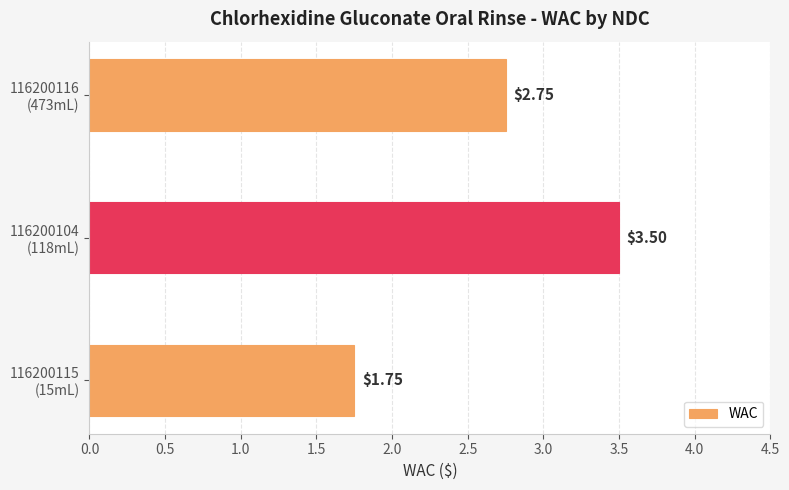

What is the average value?

2.7